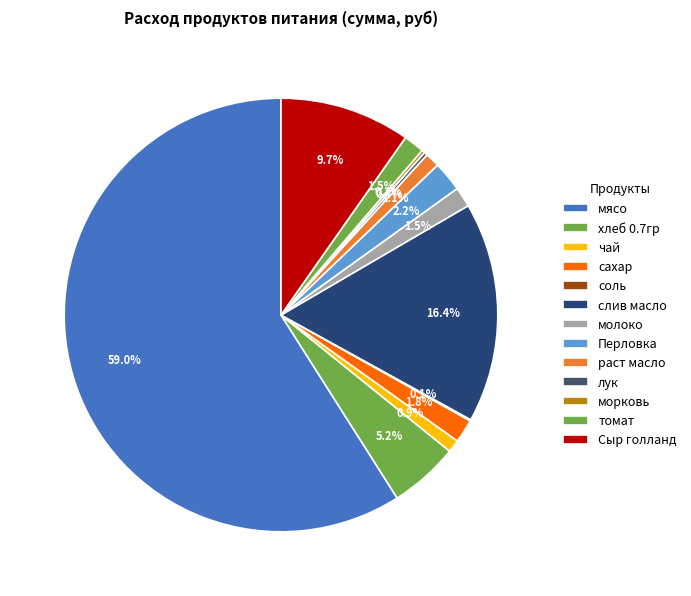

Which slice represents more than half of the pie?

мясо